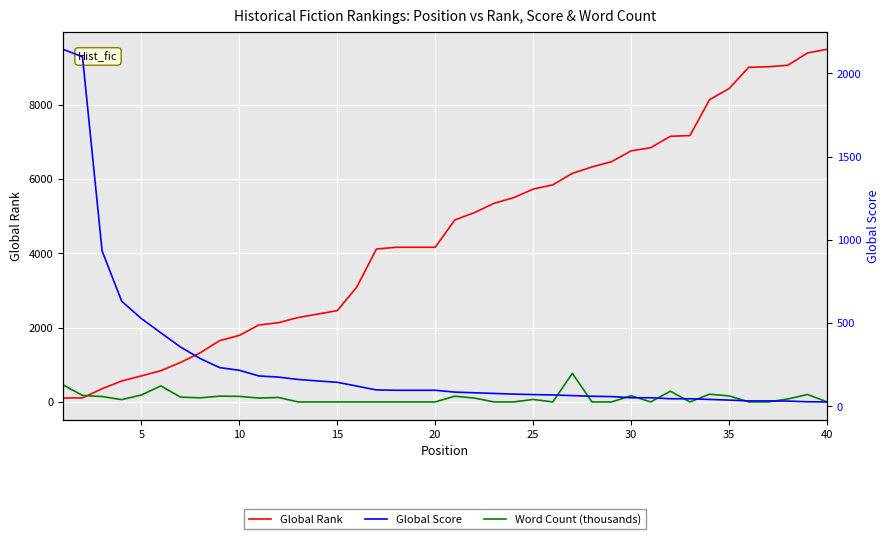

Rank the series by their maximum value, from lowest to highest.

Word Count (thousands), Global Score, Global Rank